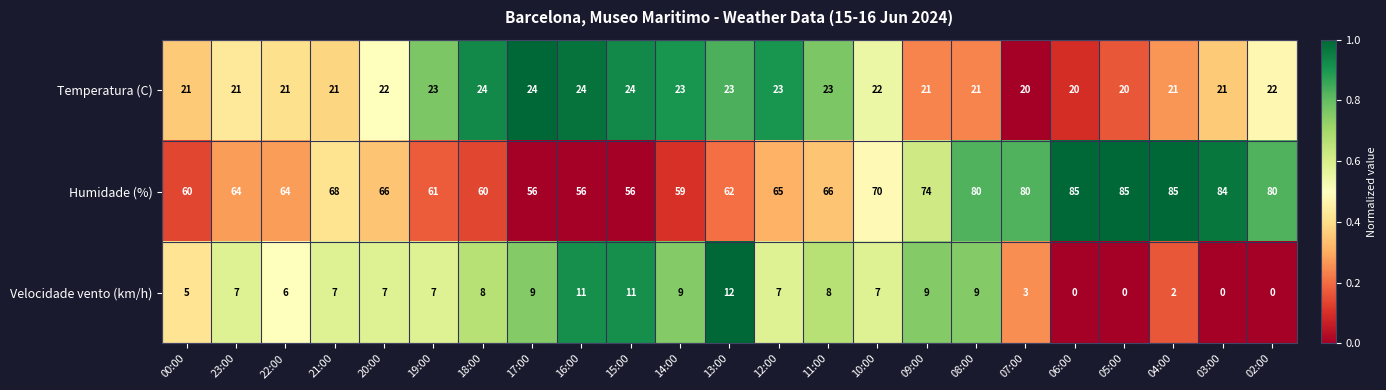

Which series changed the most between 11:00 and 07:00?

Humidade (%)